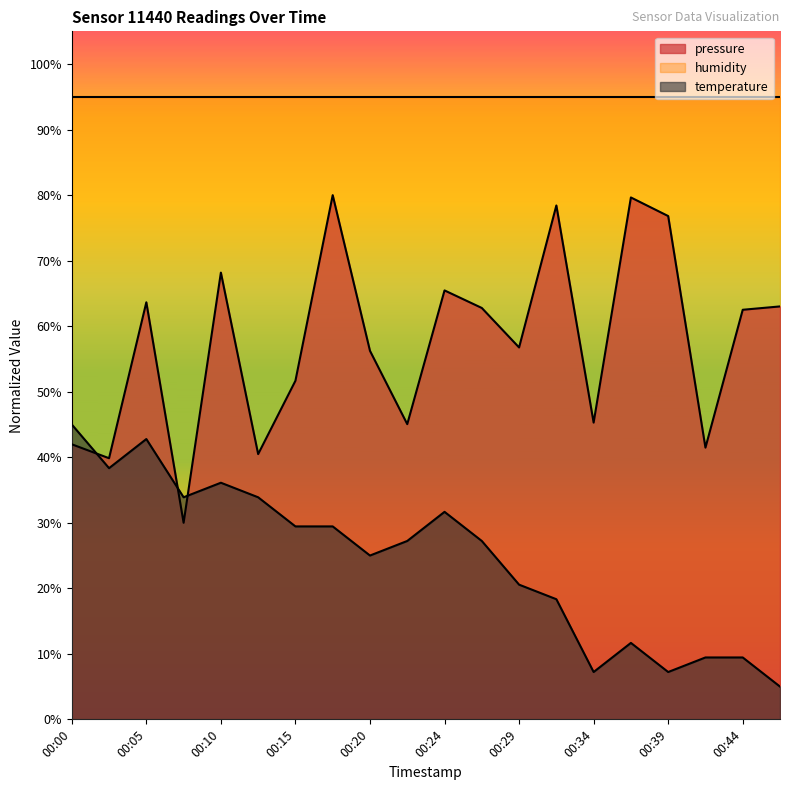

Does the chart display data point markers on the line(s)?

No